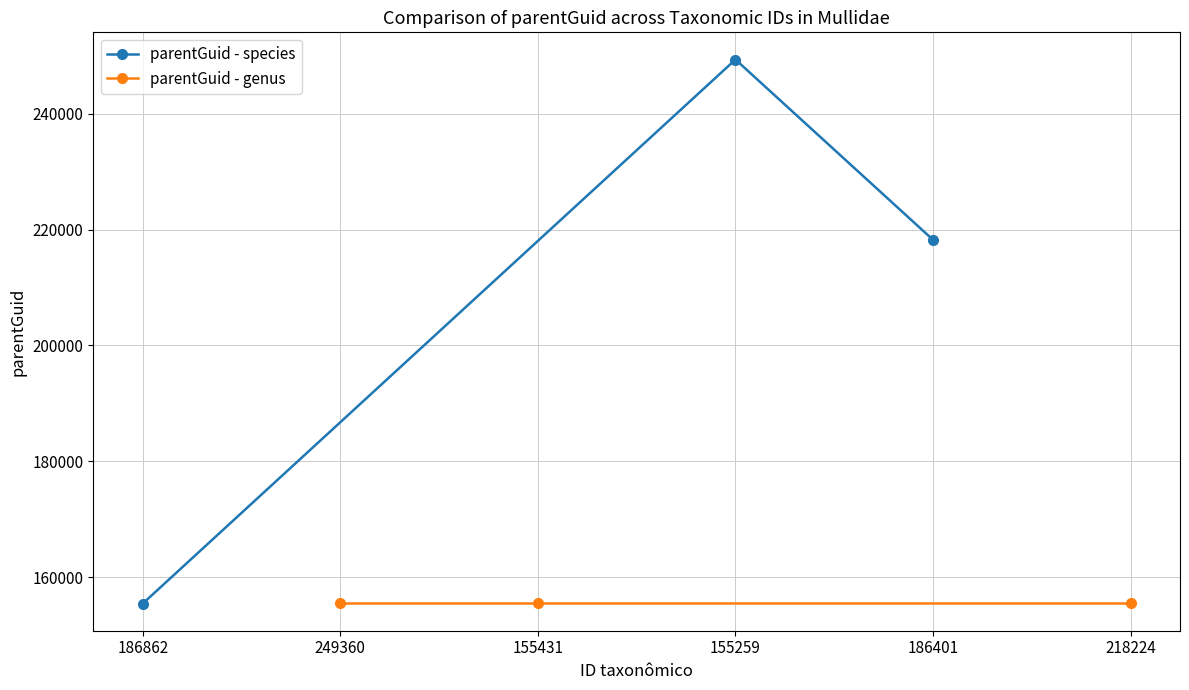

List the labels in order of parentGuid - species value, largest first.

155259, 186401, 186862